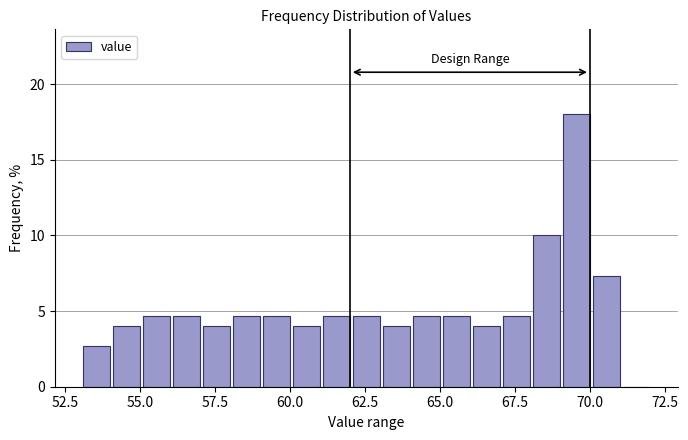

Read against the x-axis, roughly where is the centre of the tallest bar?

69.5